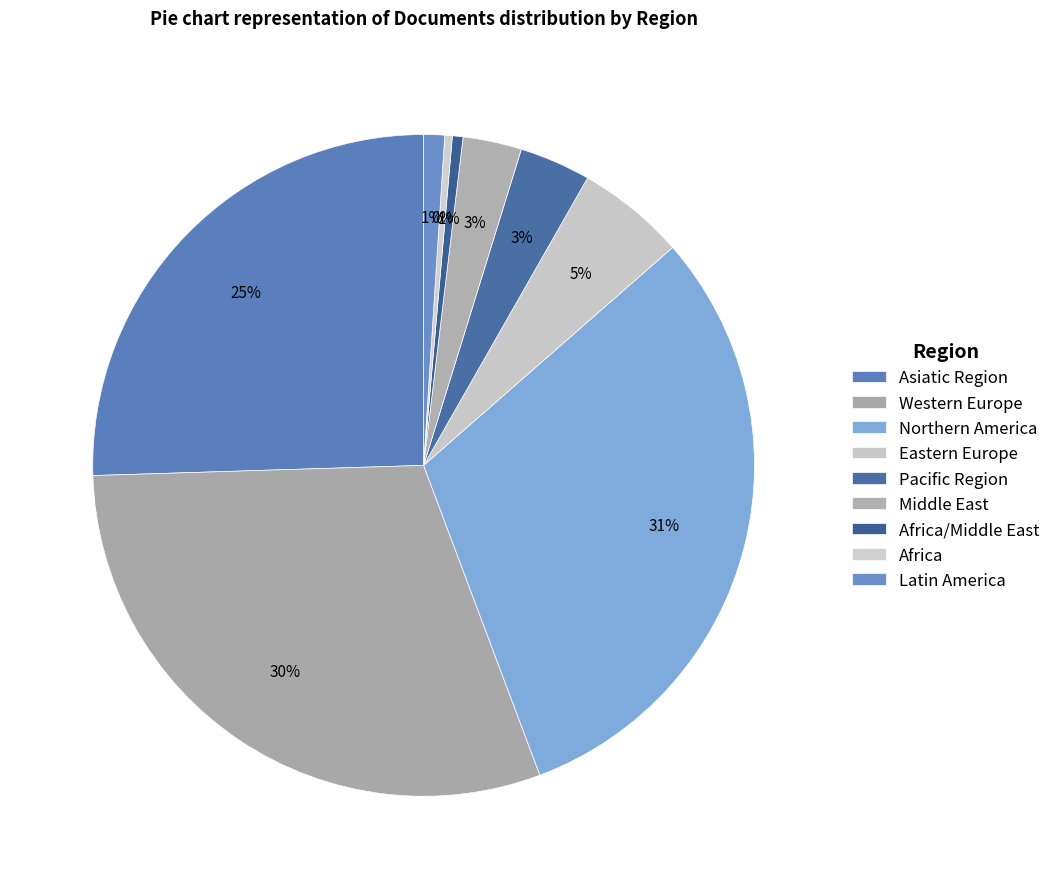

Count the number of slices in the pie.

9